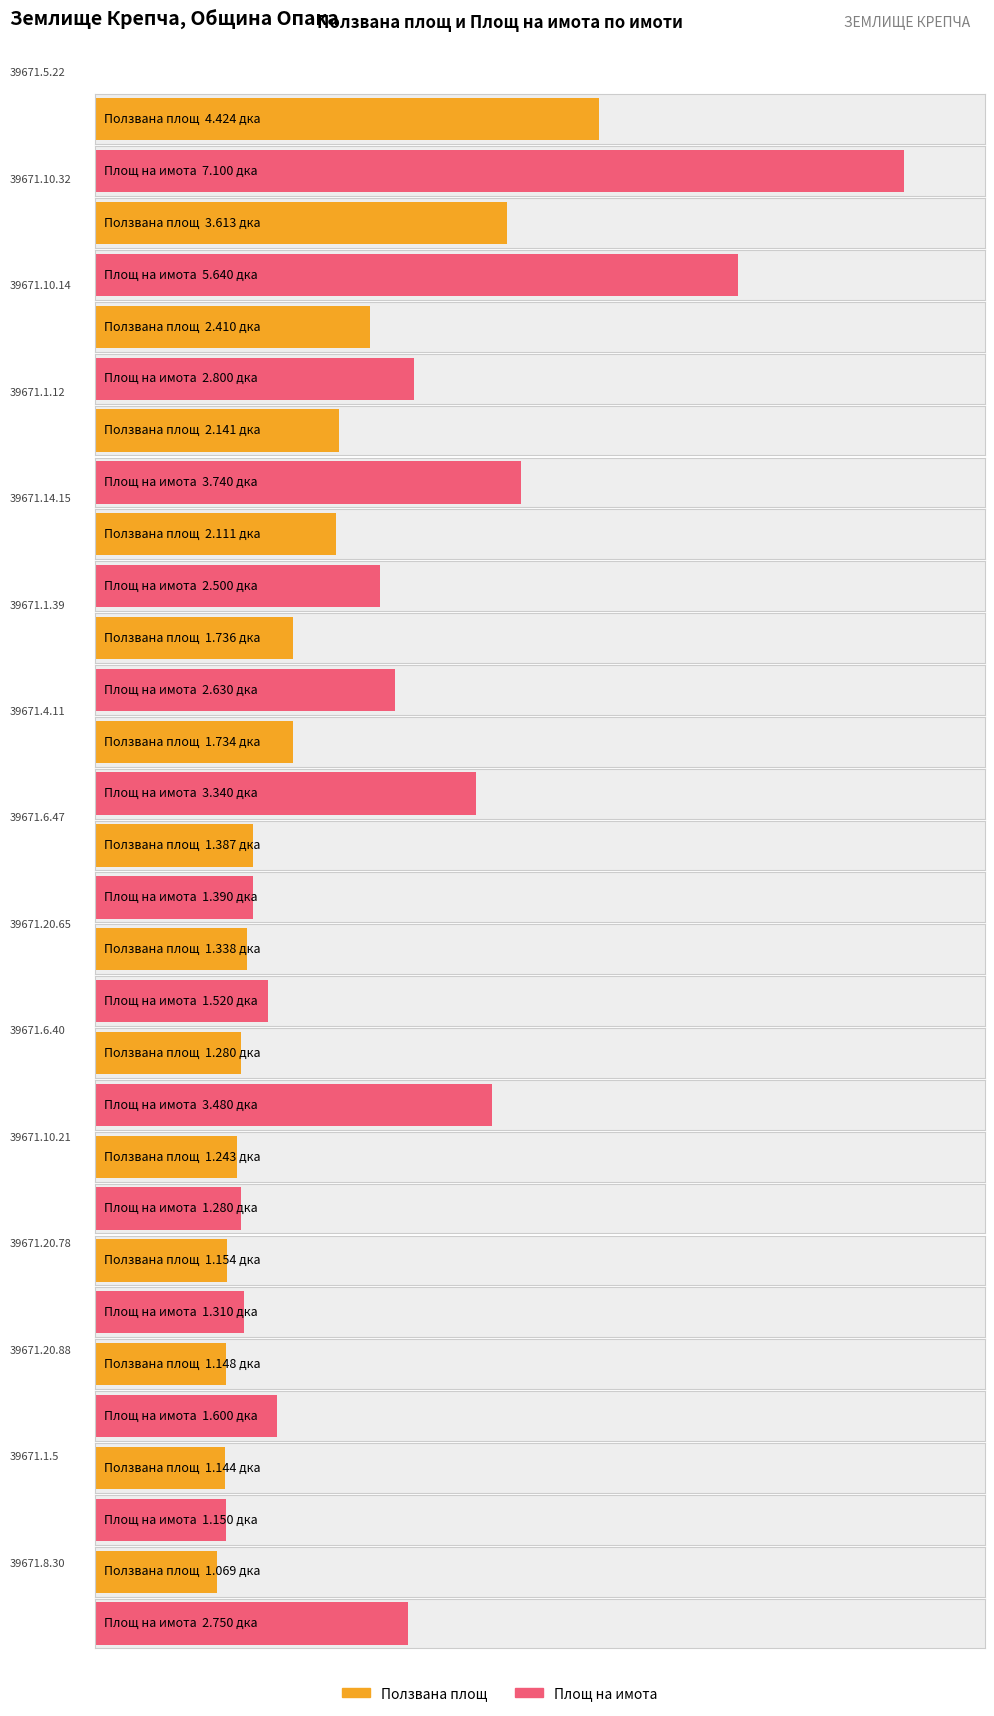

What is the label of the 2nd bar from the left?

39671.10.32